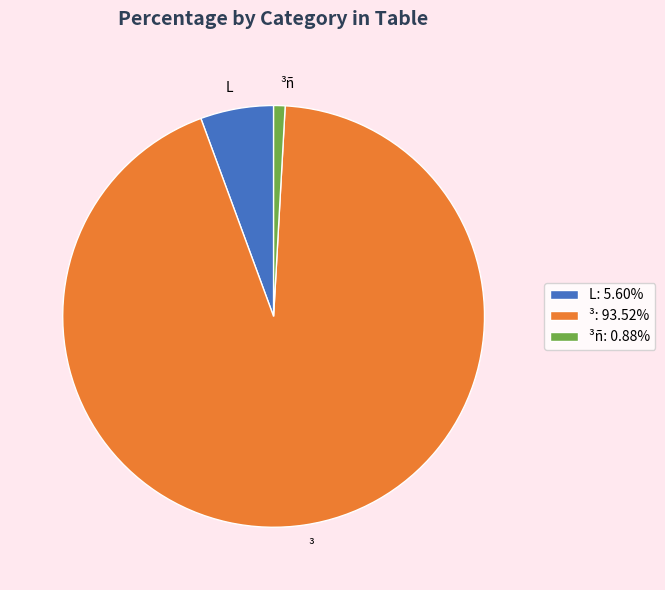

Is it true that L is 6% of the pie?

True